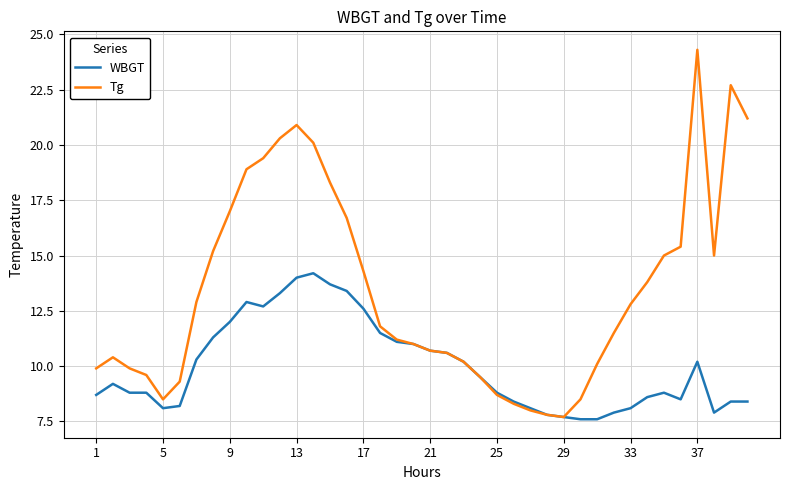

What is the difference between the second highest and second lowest values in the Tg series?

14.9